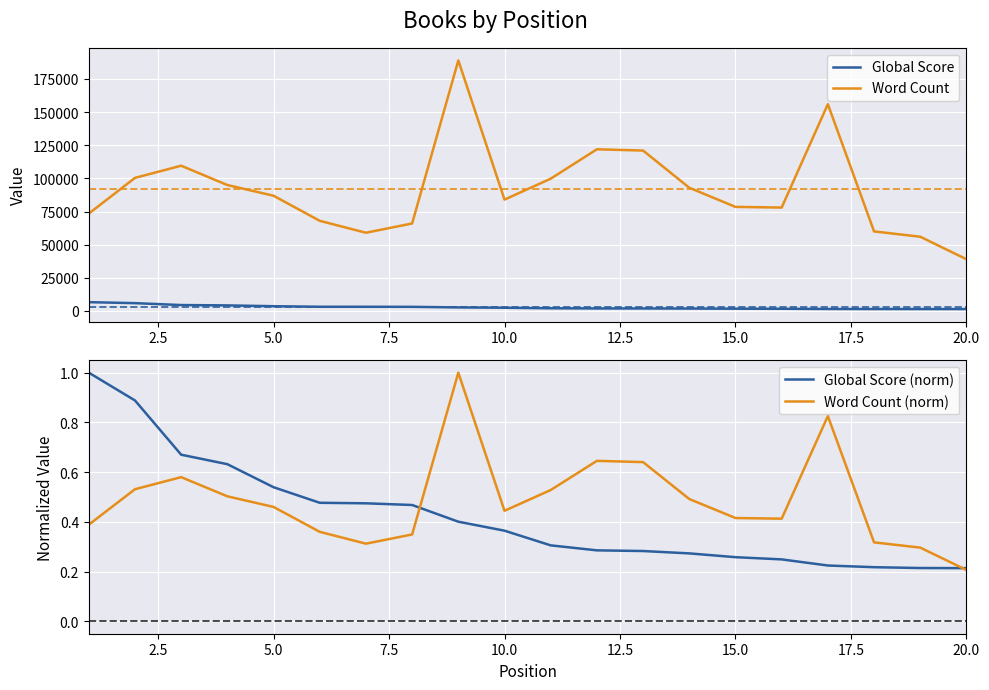

What is the difference between the second highest and second lowest values in the Global Score series?

4467